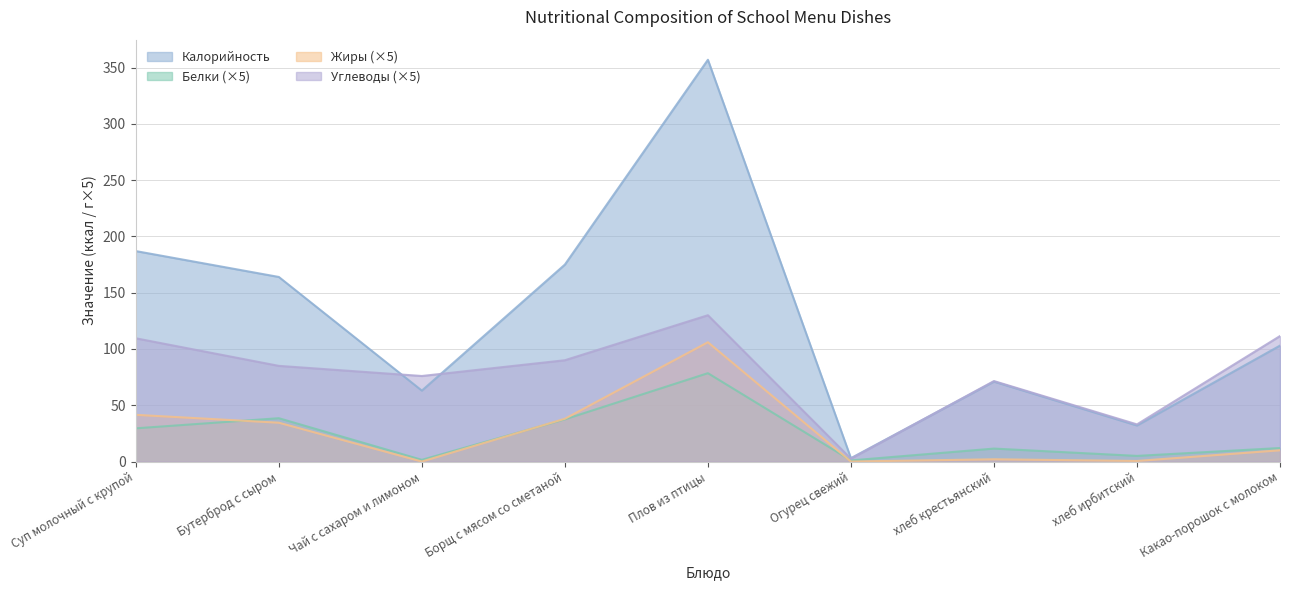

Reading left to right, what are all the values shown in this chart?

Калорийность: 187.0	164.0	63.0	175.0	357.0	3.0	71.0	32.0	103.0
Белки: 29.5	38.5	1.5	37.5	78.5	1.0	11.5	5.0	12.0
Жиры: 41.5	34.5	0.0	38.0	106.0	0.0	2.0	0.5	10.0
Углеводы: 109.5	85.0	76.0	90.0	130.0	2.5	71.5	33.0	111.5